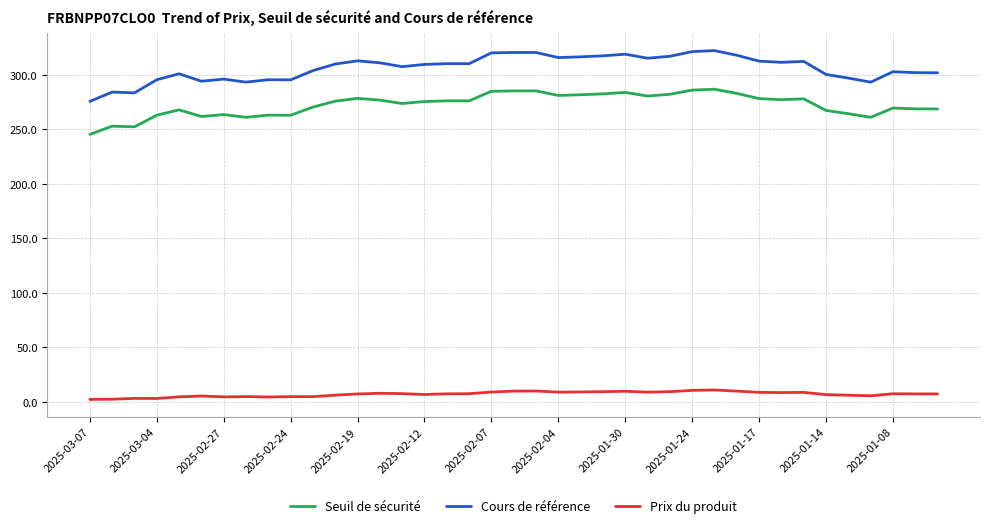

What is the difference between the maximum and minimum values in the Seuil de sécurité series?

41.5